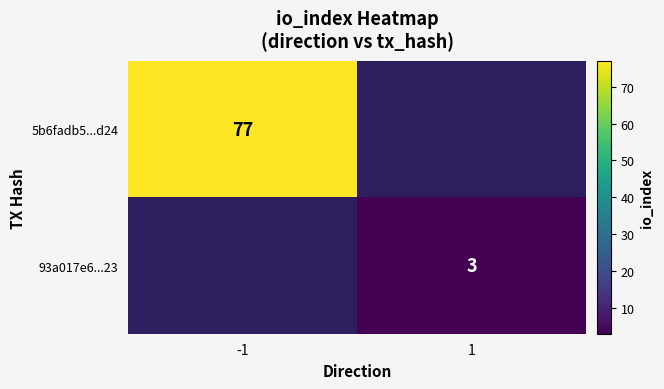

Is it true that 93a017e6...23 equals 3 at 1?

True